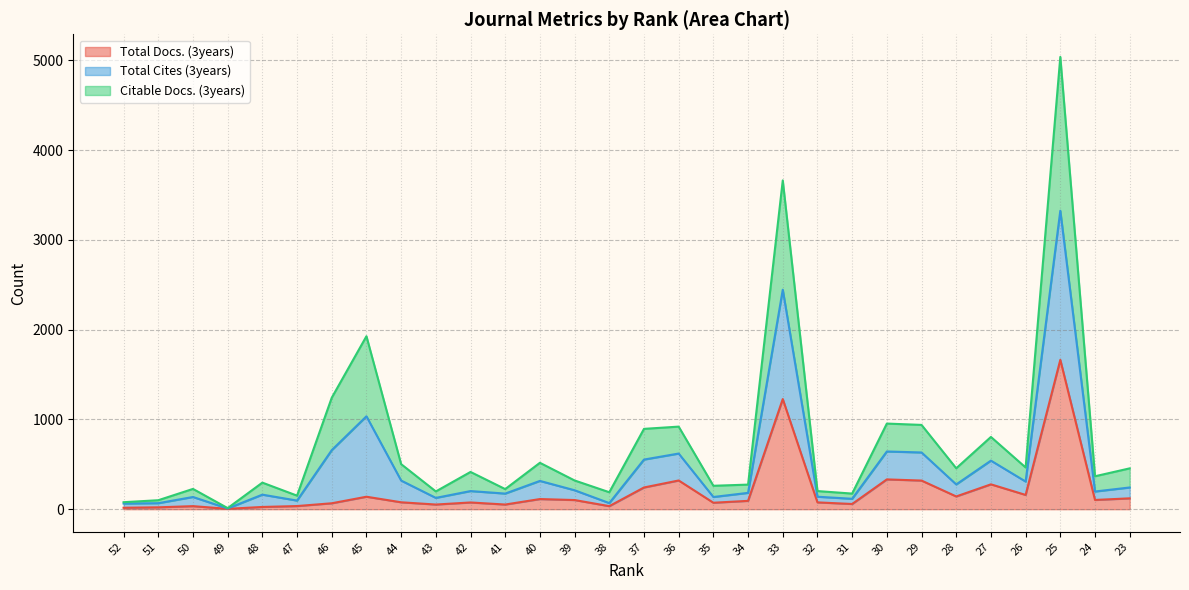

The value of Total Docs. (3years) at 23 is 121. True or false?

True